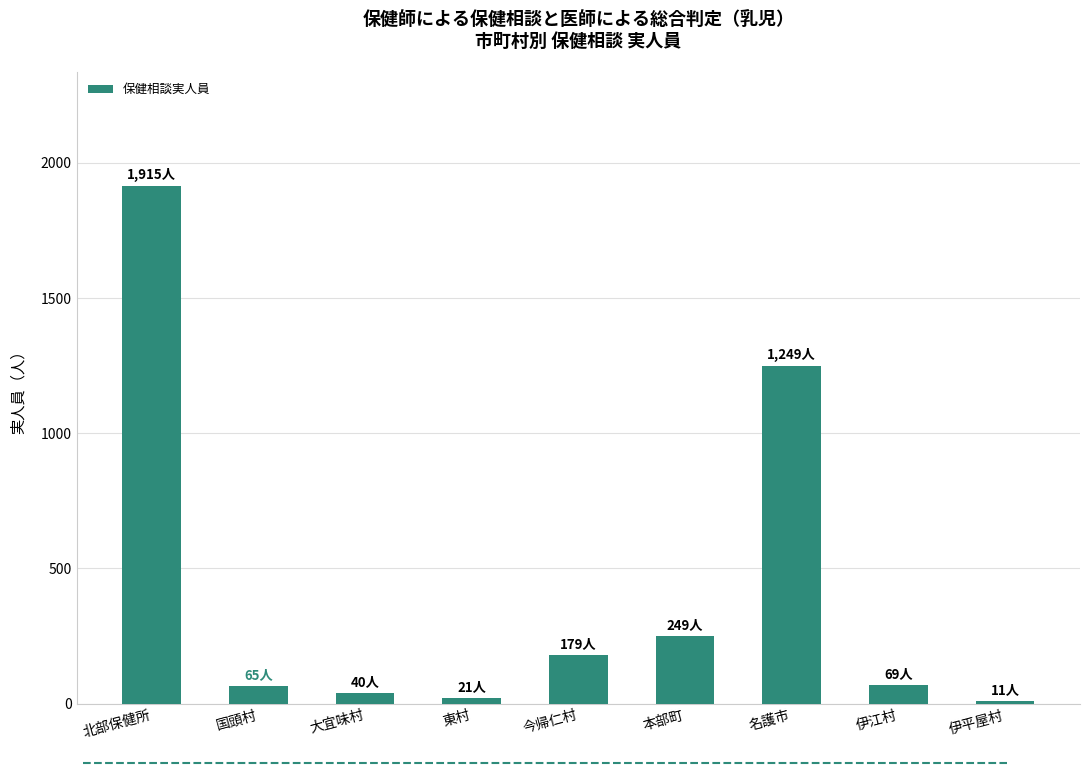

What is the difference between the maximum and minimum values?

1904